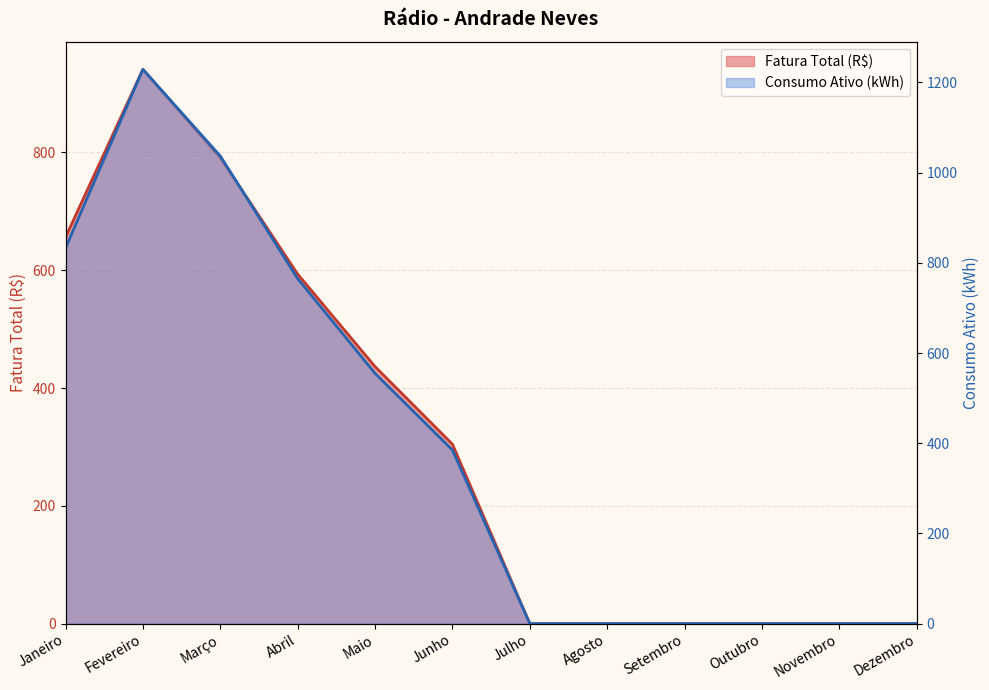

List the series in order of their overall mean, lowest first.

Fatura Total (R$), Consumo Ativo (kWh)